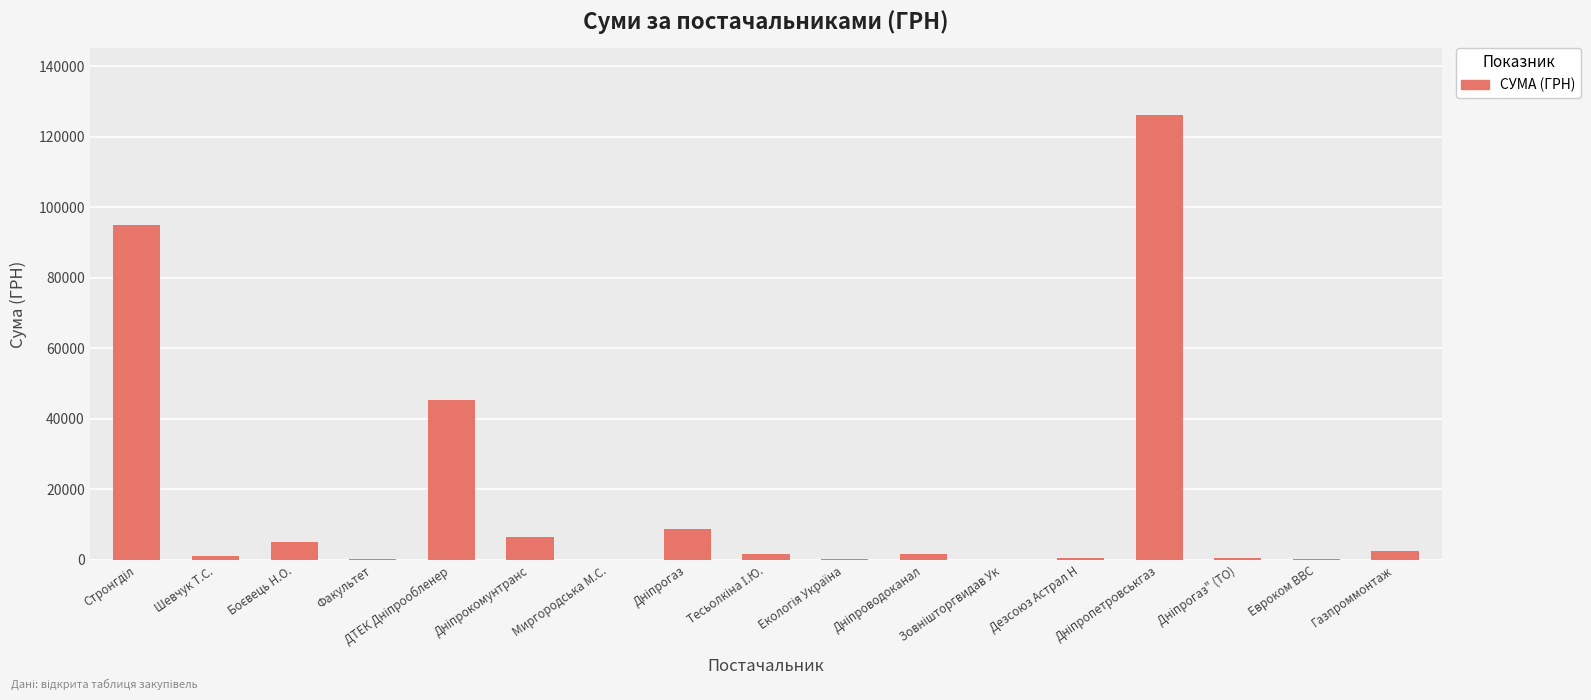

What is the sum of all values?

296219.9